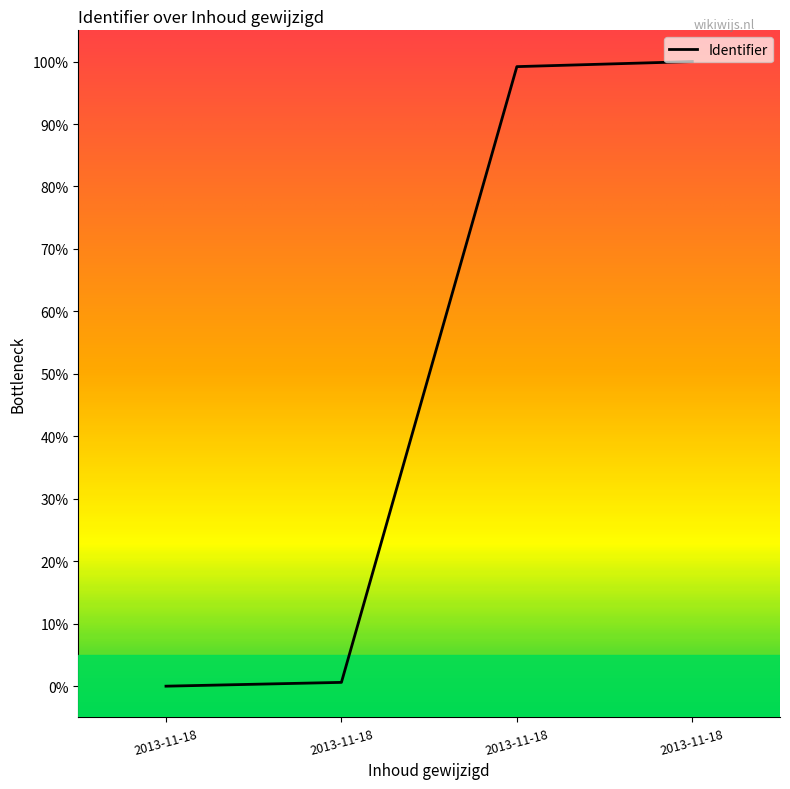

How many values are above zero?

3